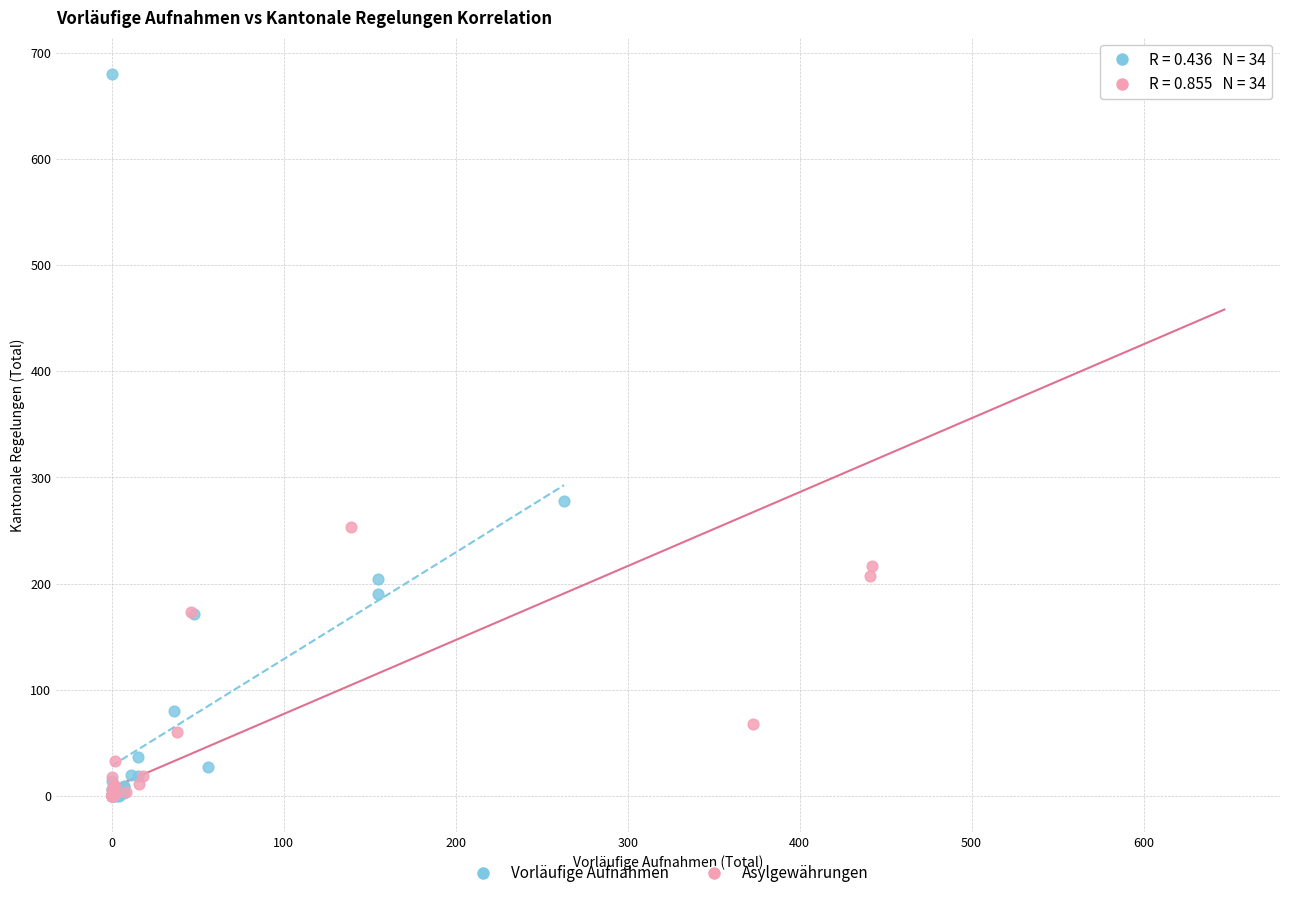

Which series has the widest spread of Y values?

Vorläufige Aufnahmen